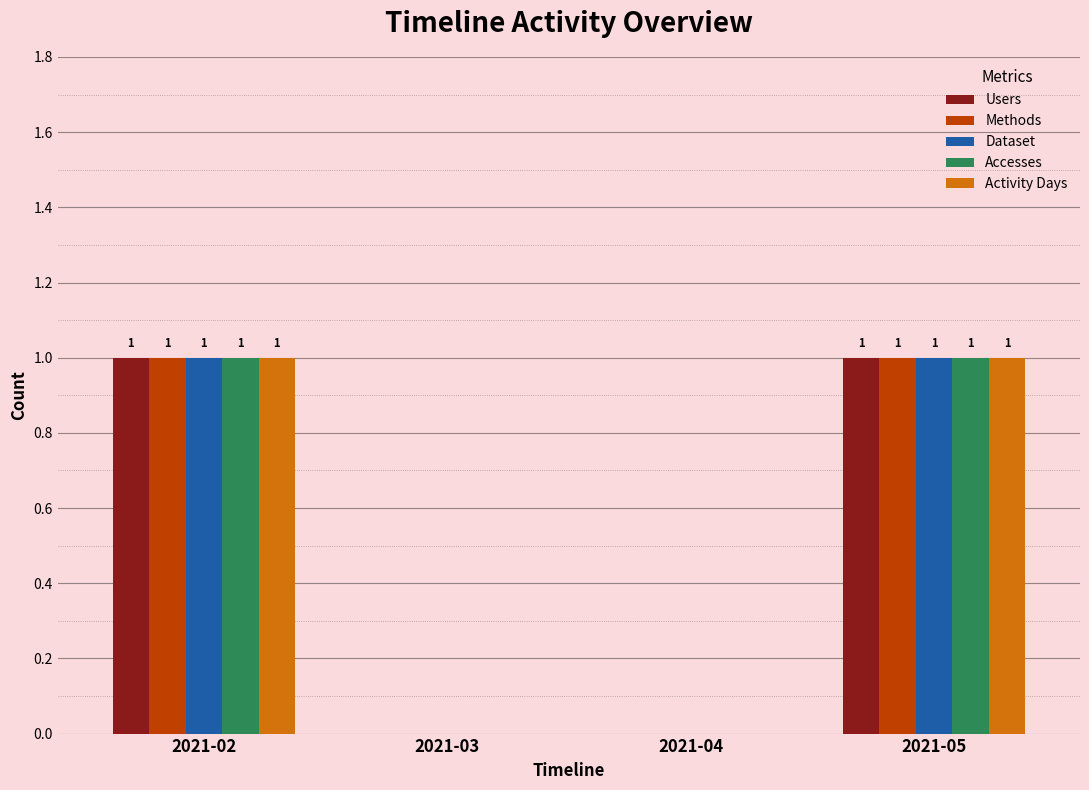

How many Users values are between 0 and 1?

4